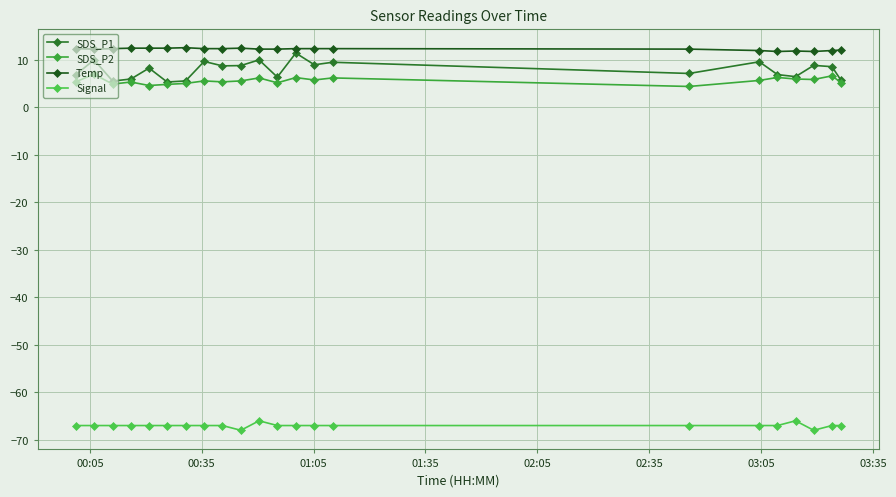

Count the number of data series in this chart.

4